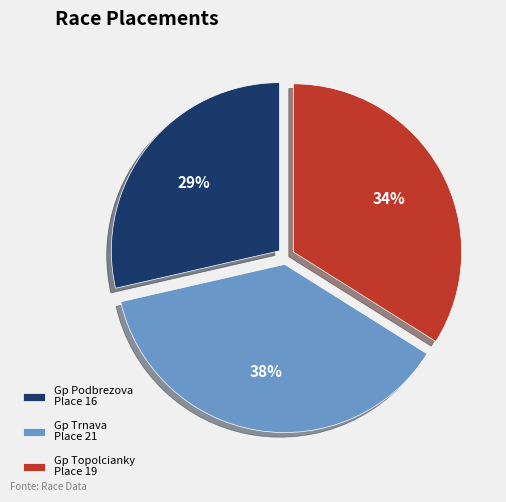

How many slices are in this pie chart?

3